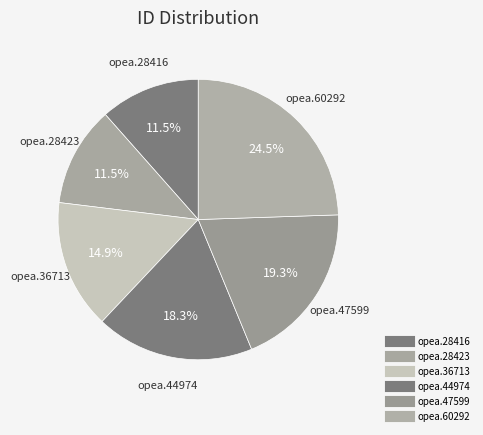

How many segments does this pie chart have?

6